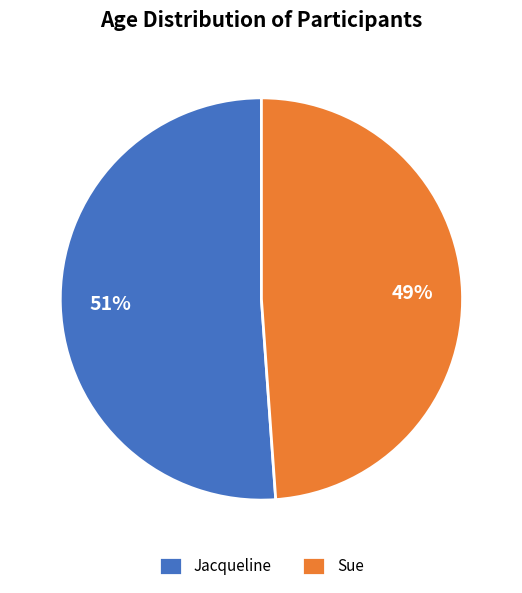

To the nearest percent, what is the difference between the largest and smallest slice percentages?

2%